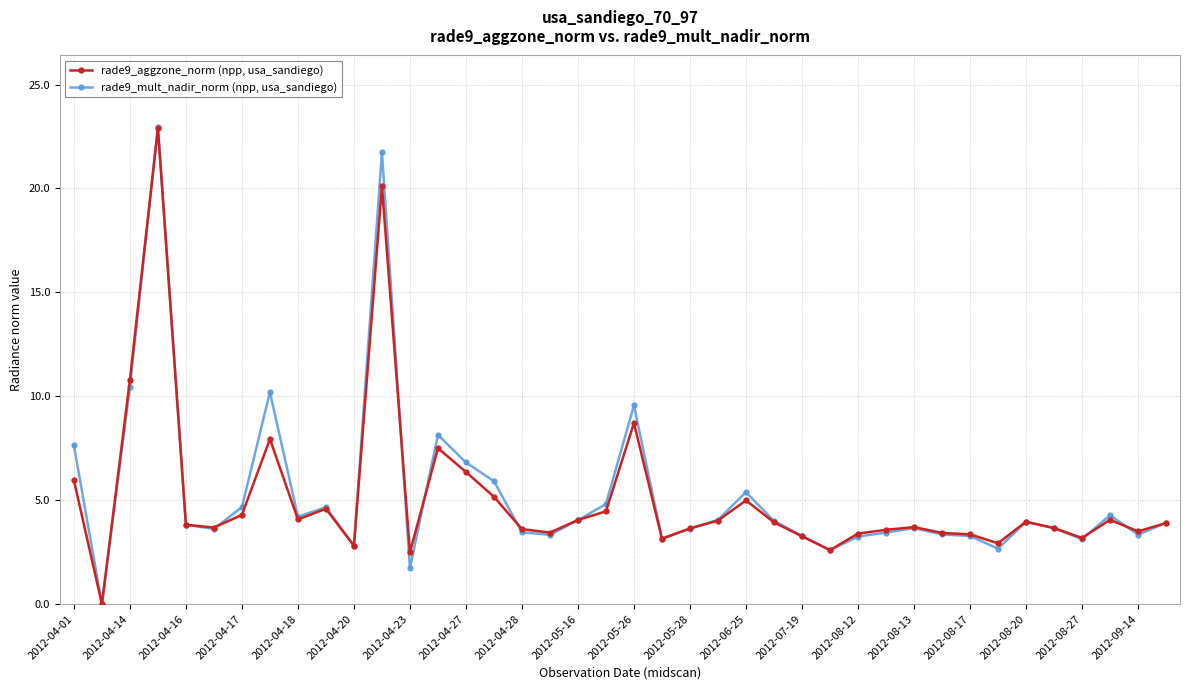

Count the number of categories in the chart.

40